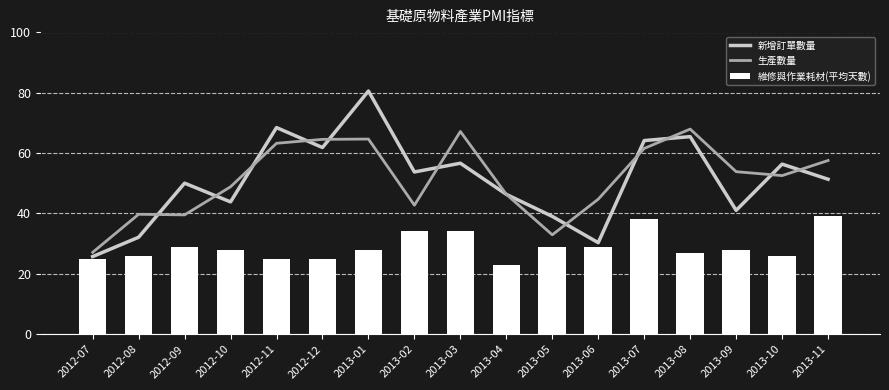

What is the difference between the maximum and second lowest values in the 新增訂單數量 series?

50.2